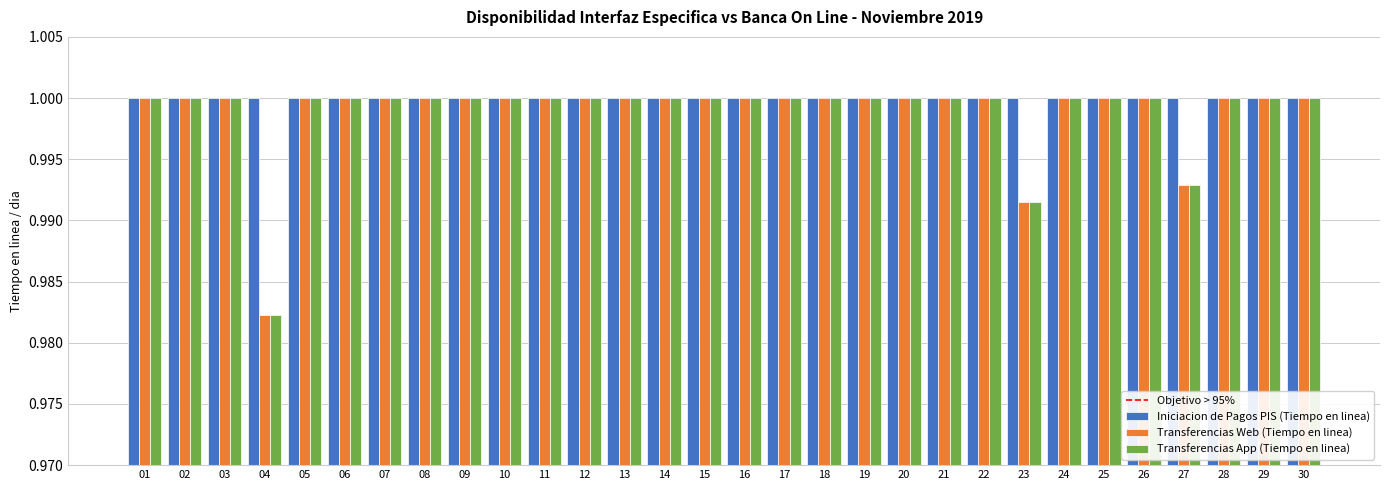

True or false: Transferencias Web (Tiempo en linea) has a value of 1.7 at 12.

False